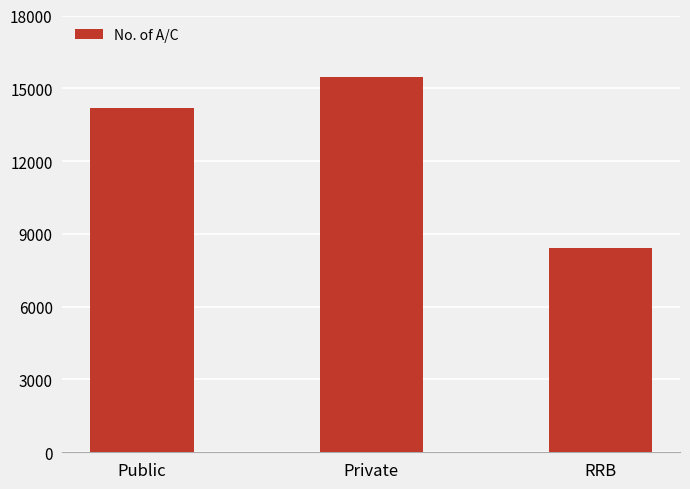

What is the value of the 2nd bar from the left?

15474